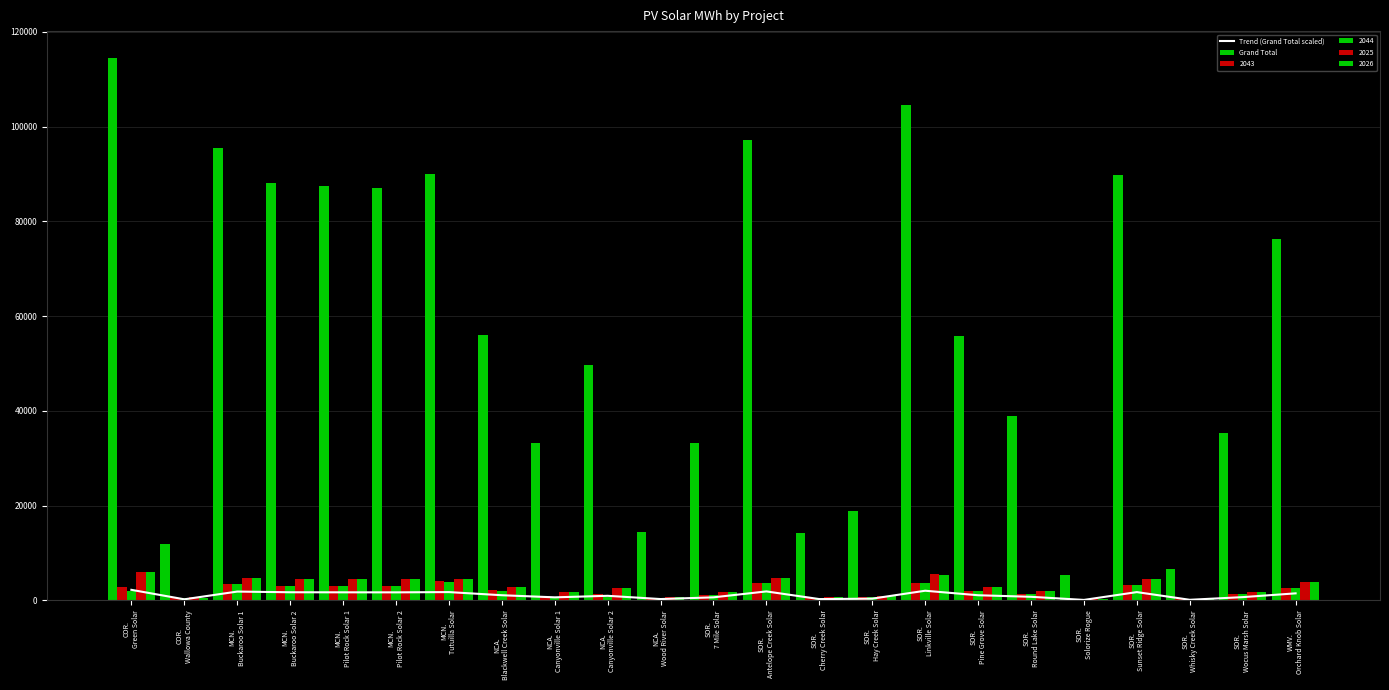

Reading left to right, extract all data points from this chart.

Trend (Grand Total scaled): COR.
Green Solar=2231.5	COR.
Wallowa County=230.8	MCN.
Buckaroo Solar 1=1863.5	MCN.
Buckaroo Solar 2=1718.4	MCN.
Pilot Rock Solar 1=1706.0	MCN.
Pilot Rock Solar 2=1698.6	MCN.
Tutuilla Solar=1754.4	NCA.
Blackwell Creek Solar=1092.0	NCA.
Canyonville Solar 1=646.6	NCA.
Canyonville Solar 2=969.9	NCA.
Wood River Solar=283.4	SOR.
7 Mile Solar=646.8	SOR.
Antelope Creek Solar=1895.9	SOR.
Cherry Creek Solar=278.4	SOR.
Hay Creek Solar=369.7	SOR.
Linkville Solar=2040.8	SOR.
Pine Grove Solar=1089.2	SOR.
Round Lake Solar=760.9	SOR.
Solorize Rogue=102.7	SOR.
Sunset Ridge Solar=1752.3	SOR.
Whisky Creek Solar=128.7	SOR.
Wocus Marsh Solar=689.2	WMV.
Orchard Knob Solar=1488.2
Grand Total: COR.
Green Solar=114433.6	COR.
Wallowa County=11836.2	MCN.
Buckaroo Solar 1=95564.1	MCN.
Buckaroo Solar 2=88120.7	MCN.
Pilot Rock Solar 1=87484.9	MCN.
Pilot Rock Solar 2=87107.9	MCN.
Tutuilla Solar=89969.0	NCA.
Blackwell Creek Solar=56000.5	NCA.
Canyonville Solar 1=33158.2	NCA.
Canyonville Solar 2=49737.3	NCA.
Wood River Solar=14535.4	SOR.
7 Mile Solar=33167.9	SOR.
Antelope Creek Solar=97227.7	SOR.
Cherry Creek Solar=14276.7	SOR.
Hay Creek Solar=18961.4	SOR.
Linkville Solar=104658.5	SOR.
Pine Grove Solar=55855.7	SOR.
Round Lake Solar=39019.2	SOR.
Solorize Rogue=5268.4	SOR.
Sunset Ridge Solar=89860.9	SOR.
Whisky Creek Solar=6601.0	SOR.
Wocus Marsh Solar=35343.7	WMV.
Orchard Knob Solar=76319.4